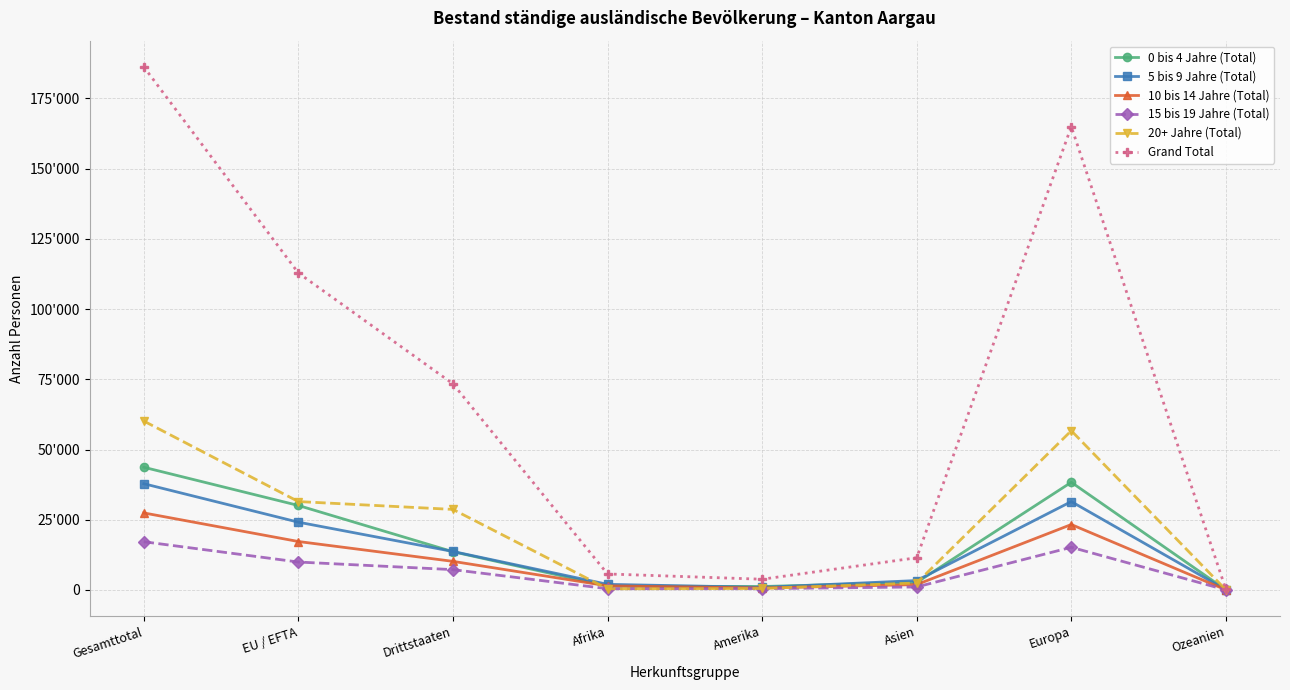

Between Drittstaaten and Afrika, which series saw the biggest shift?

Grand Total